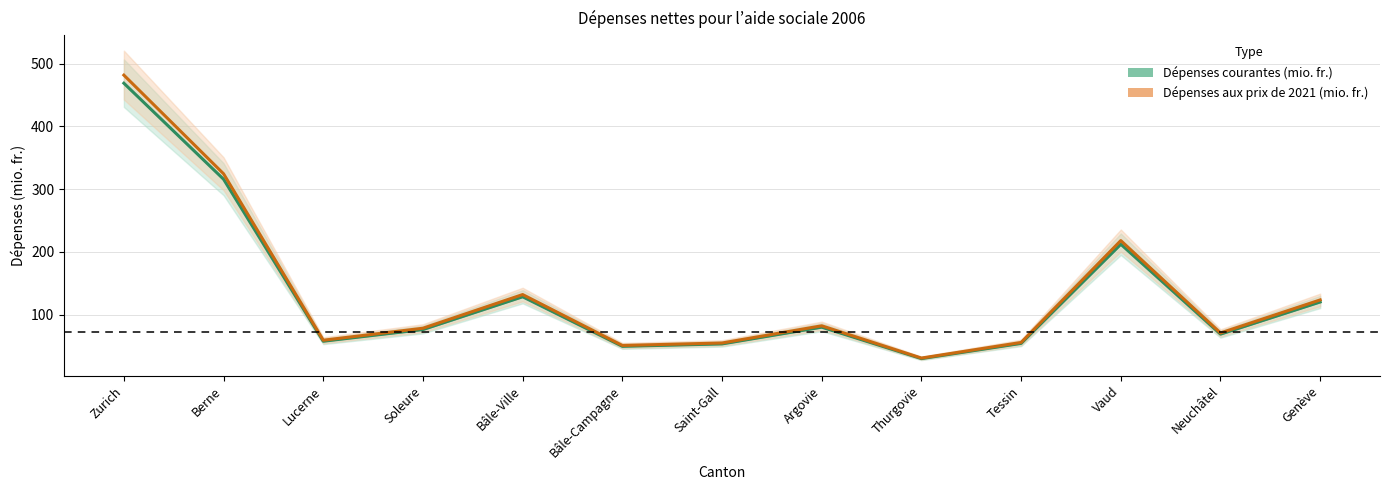

At how many categories does at least one series exceed 256?

2